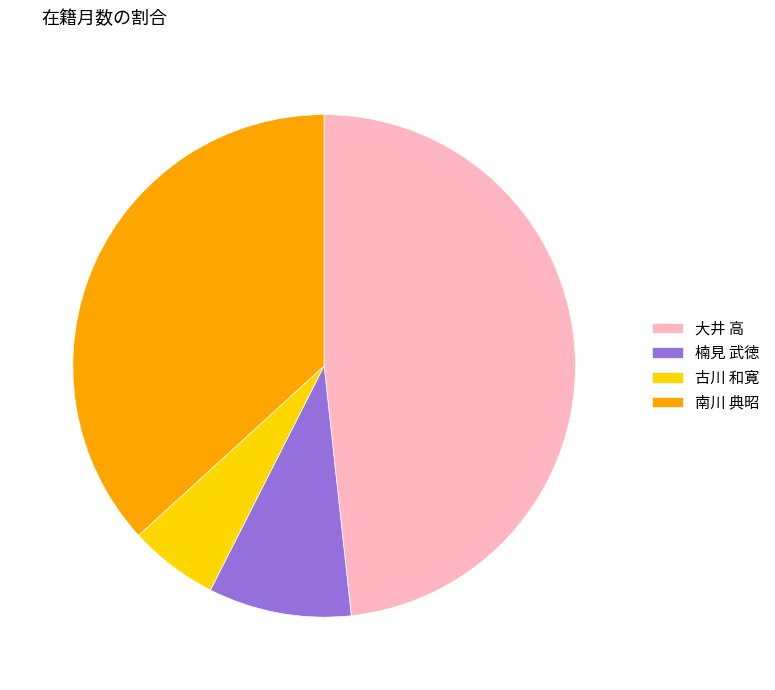

How many slices are in this pie chart?

4